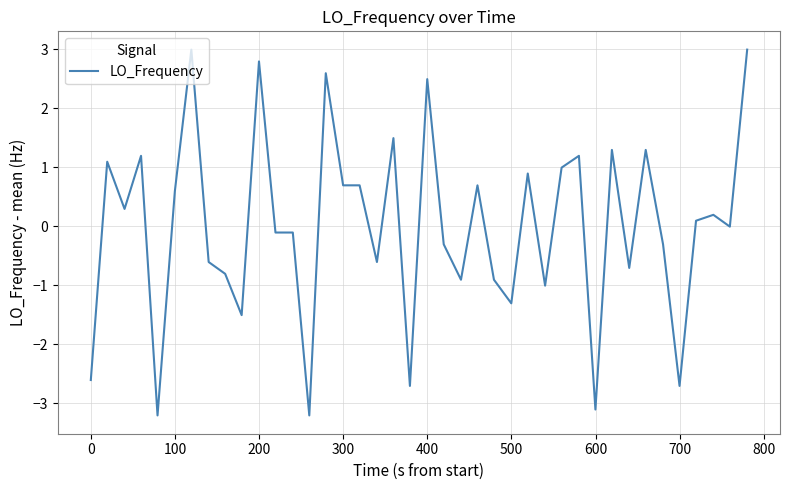

What is the difference between the maximum and minimum values?

6.2